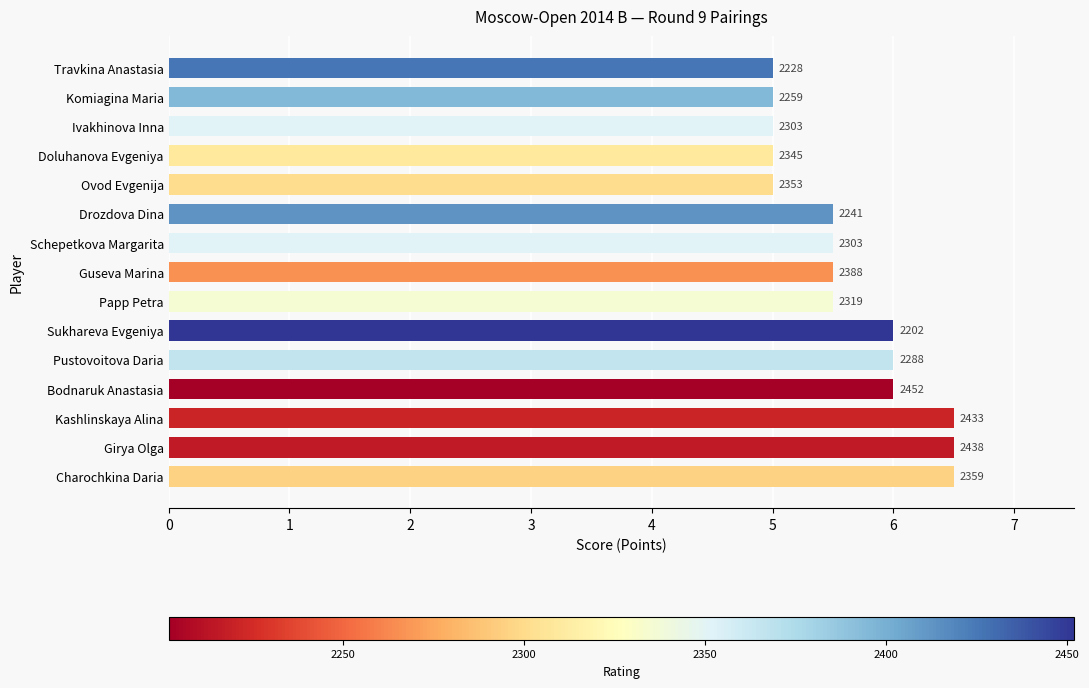

List the labels in order of value, smallest first.

10, 11, 12, 13, 14, 6, 7, 8, 9, 3, 4, 5, 0, 1, 2